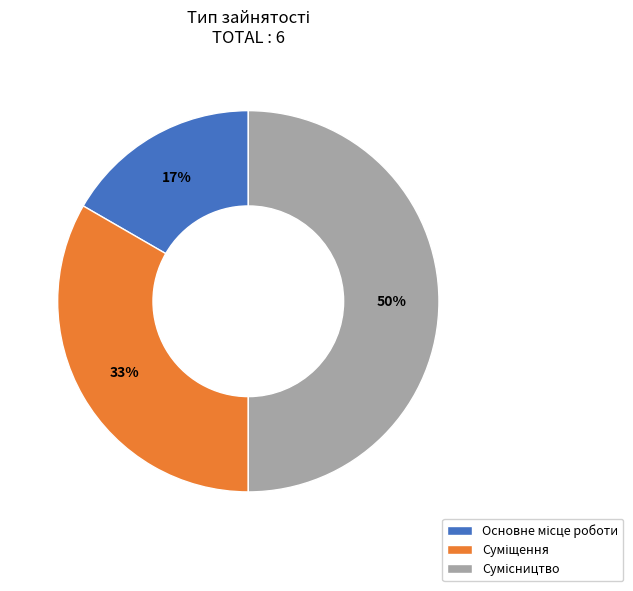

To the nearest percent, what is the average slice percentage?

33%